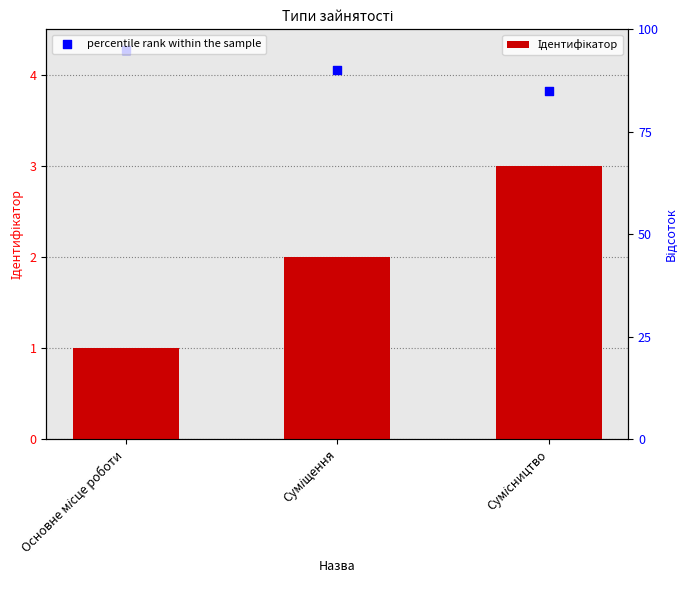

What are all the series names shown in the legend?

Ідентифікатор, percentile rank within the sample